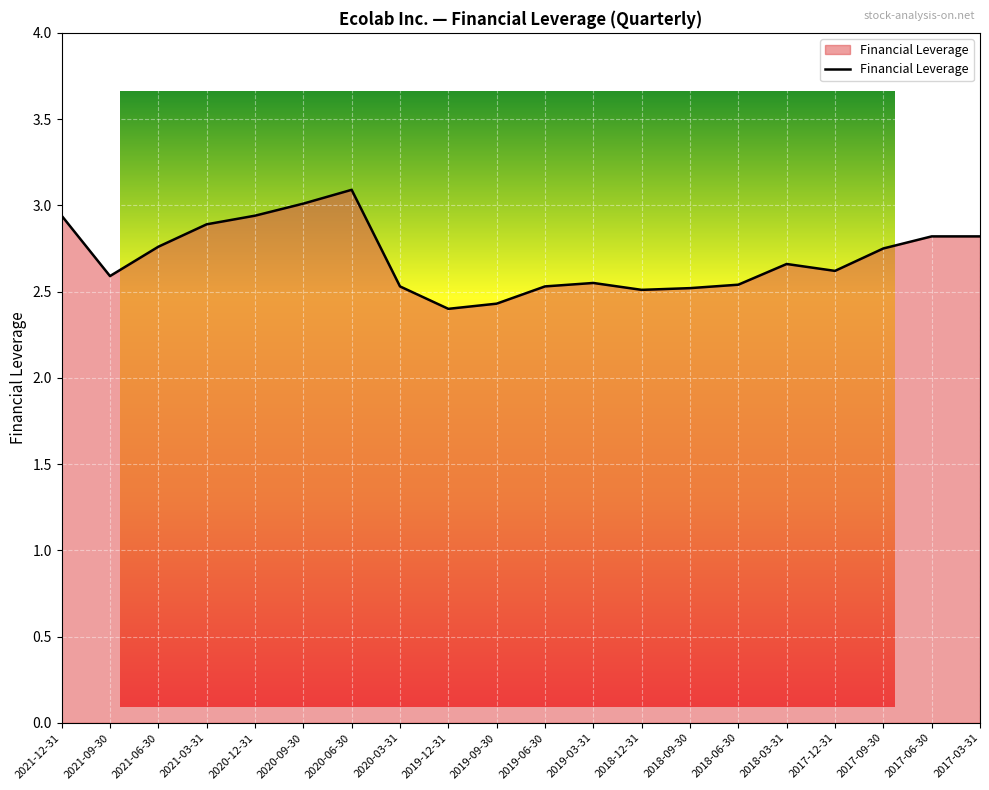

Reading left to right, list all the values displayed in this chart.

2021-12-31=2.9	2021-09-30=2.6	2021-06-30=2.8	2021-03-31=2.9	2020-12-31=2.9	2020-09-30=3.0	2020-06-30=3.1	2020-03-31=2.5	2019-12-31=2.4	2019-09-30=2.4	2019-06-30=2.5	2019-03-31=2.5	2018-12-31=2.5	2018-09-30=2.5	2018-06-30=2.5	2018-03-31=2.7	2017-12-31=2.6	2017-09-30=2.8	2017-06-30=2.8	2017-03-31=2.8